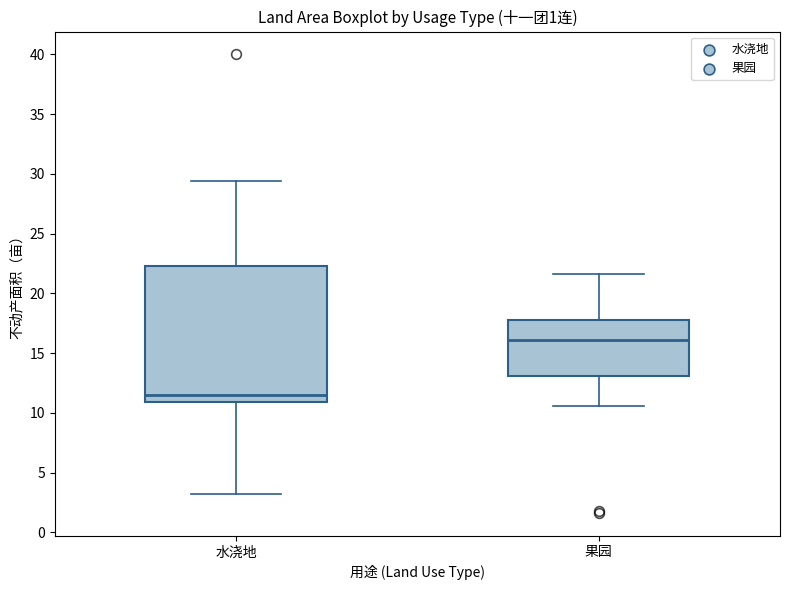

Where does the upper whisker of the box for 果园 end on the y-axis? The values are not printed on the chart, so give them approximately, as read against the axis.

21.5